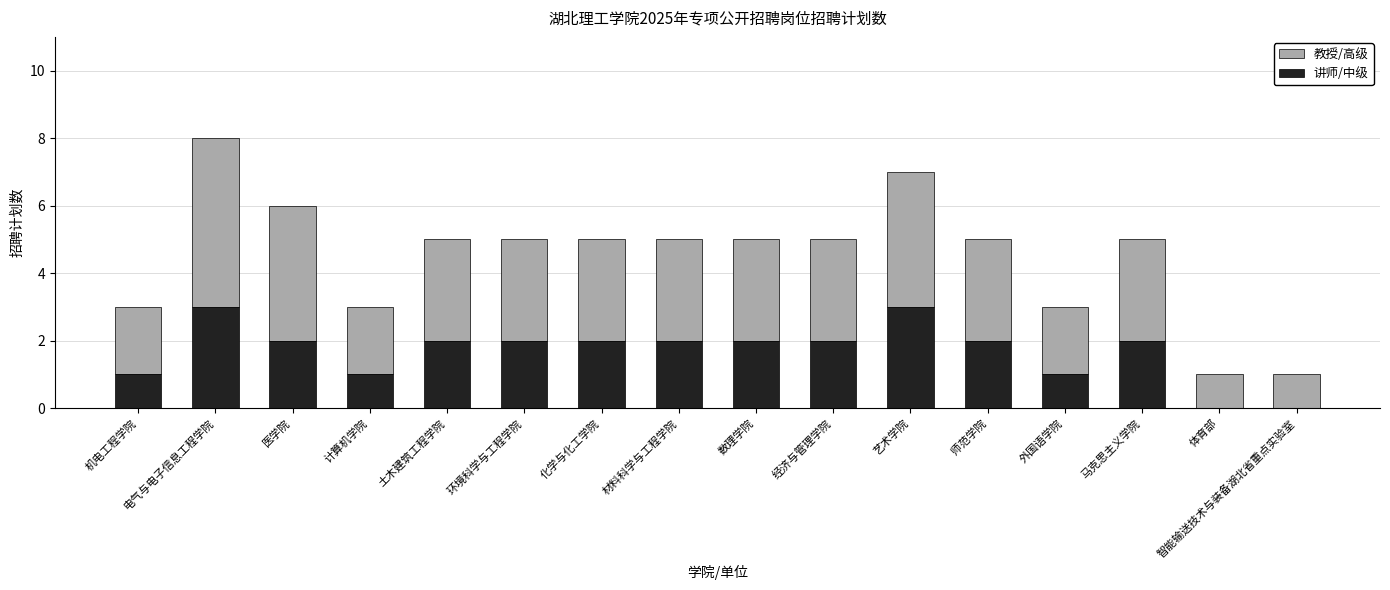

True or false: 讲师/中级 has a value of 2 at 电气与电子信息工程学院.

False